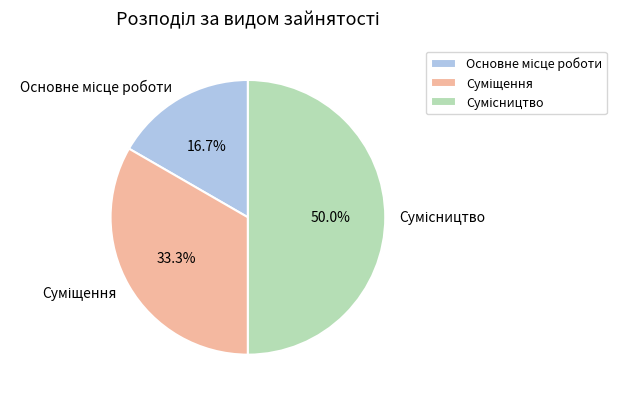

What portion of the pie excludes Основне місце роботи?

83.3%